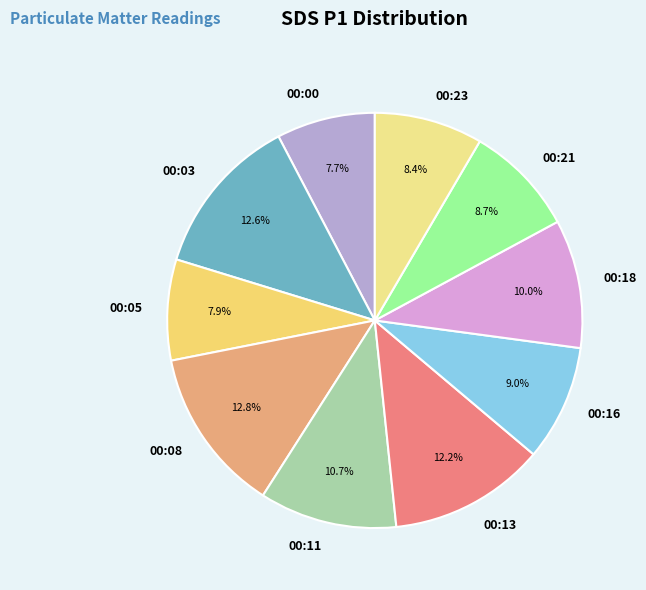

The 00:05 slice represents 8% of the pie. True or false?

True